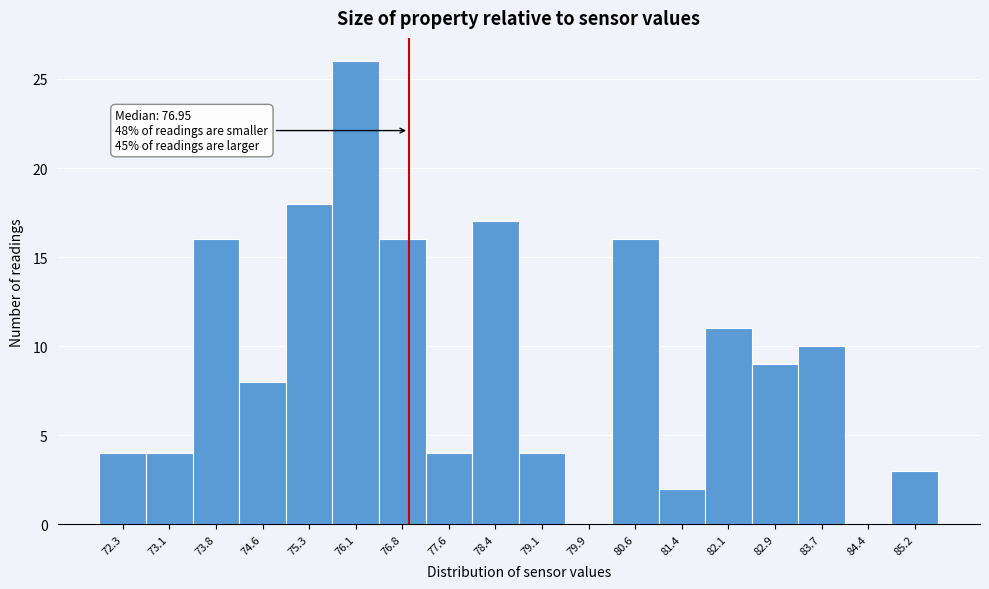

Which range on the x-axis has the tallest bar?

75.7 to 76.5